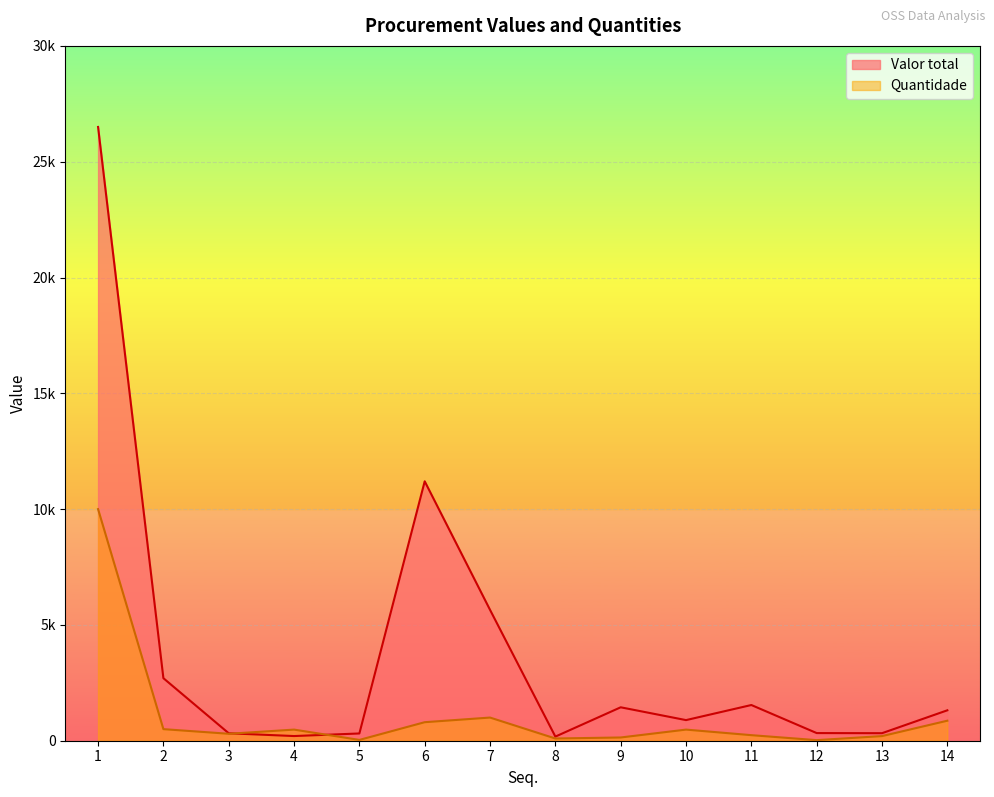

Does the chart display data point markers on the line(s)?

No